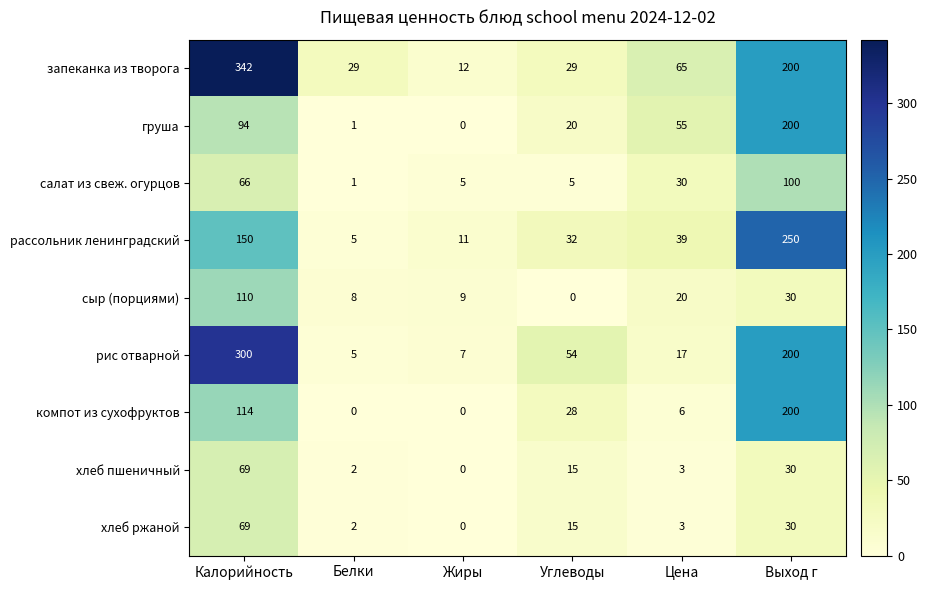

What is the difference between the highest and lowest values at Жиры?

12